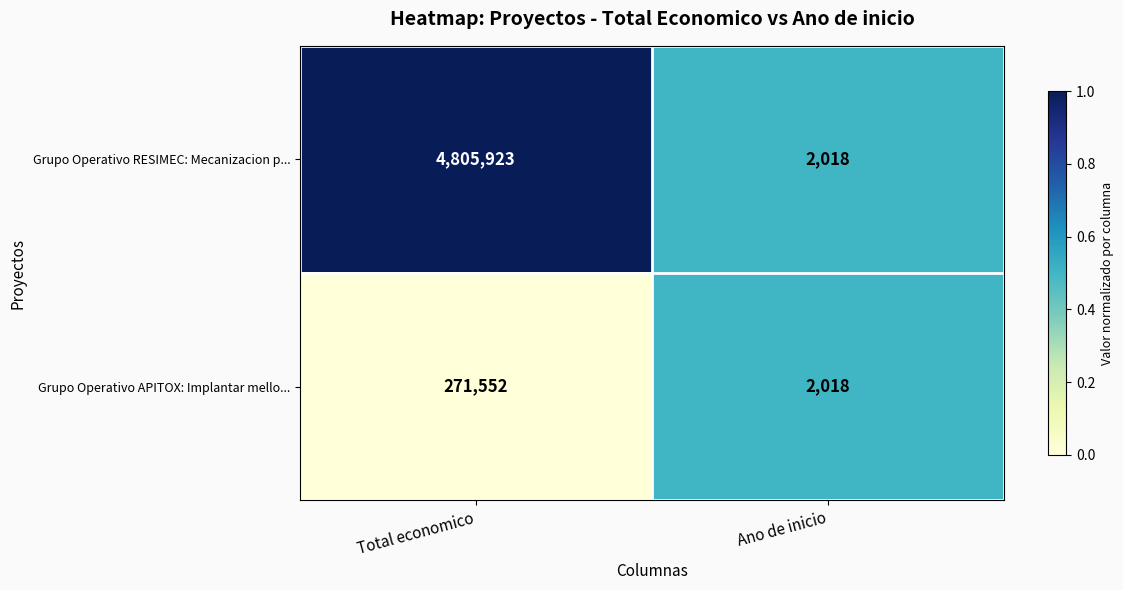

What is the average value of the Grupo Operativo APITOX: Implantar mello... series?

136785